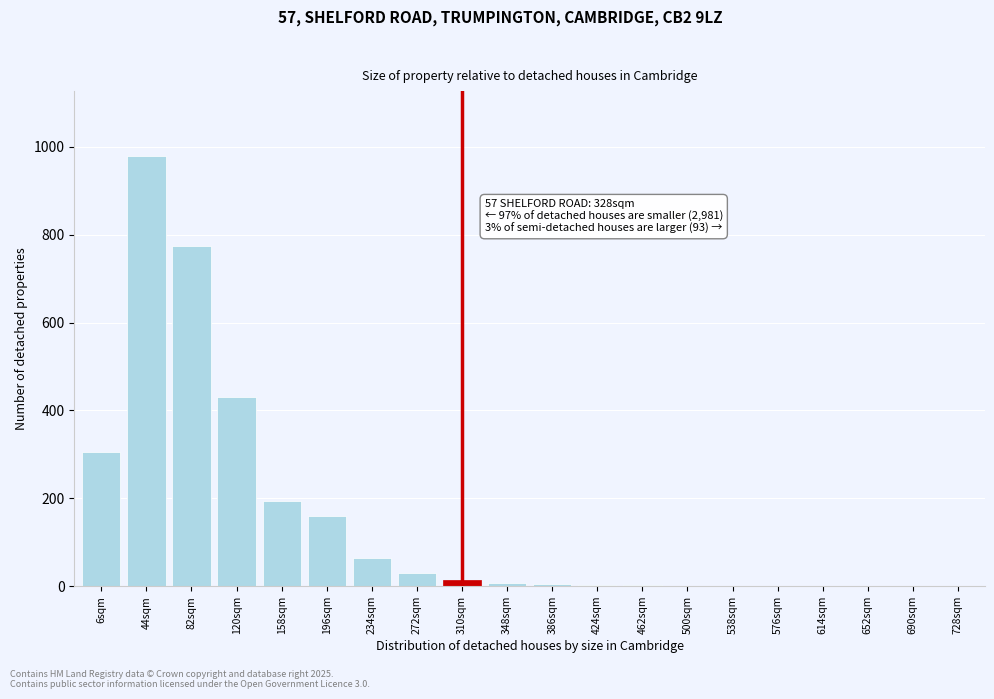

The chart shows a value of 636 at 690sqm. True or false?

False